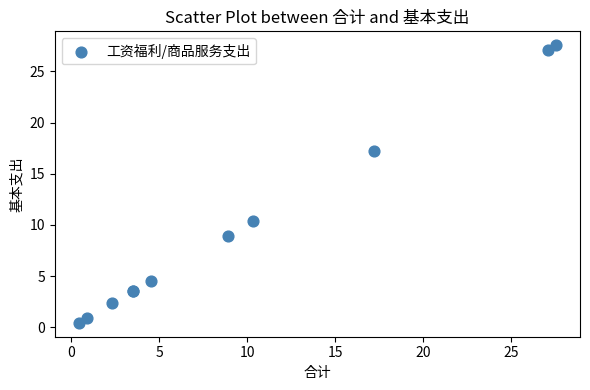

What Y value in the scatter plot is closest to 13?

10.3